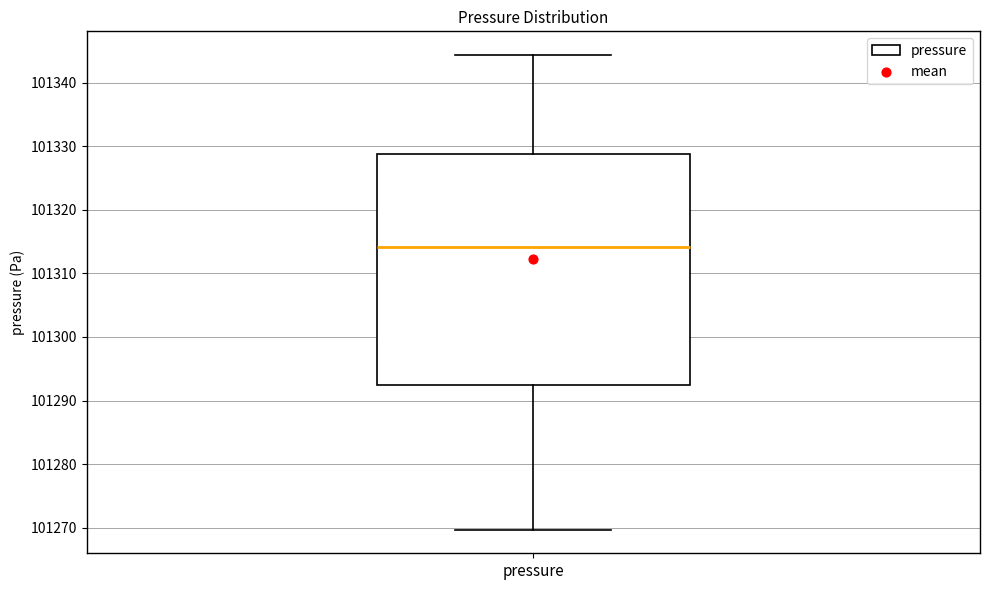

Read this box plot against the y-axis: the position of the median line, the range covered by the box, and the ends of both whiskers. The values are not printed on the chart, so give them approximately, as read against the axis.

median 101314, box 101292 to 101329, whiskers 101270 to 101344